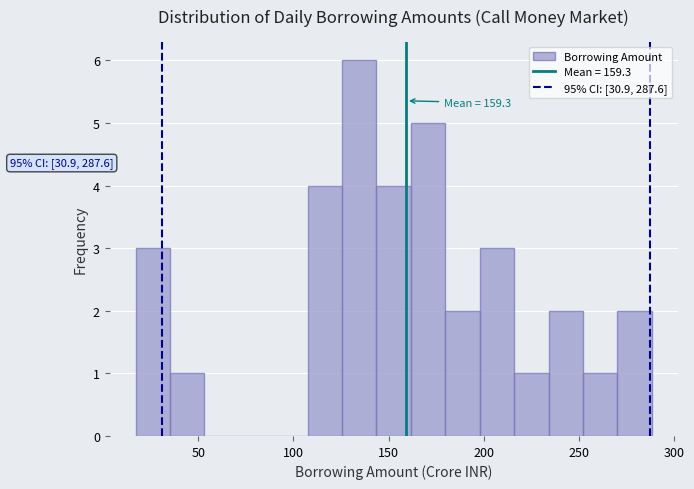

Read against the x-axis, roughly where is the centre of the tallest bar?

135